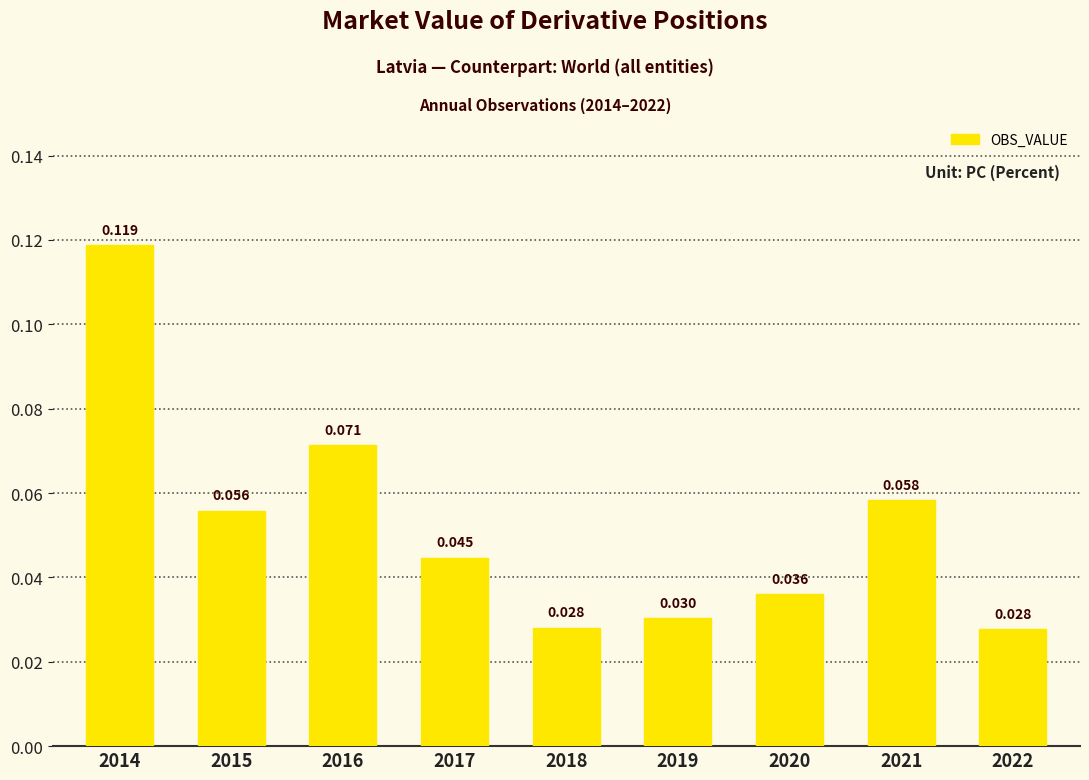

How many bars are there in total?

9